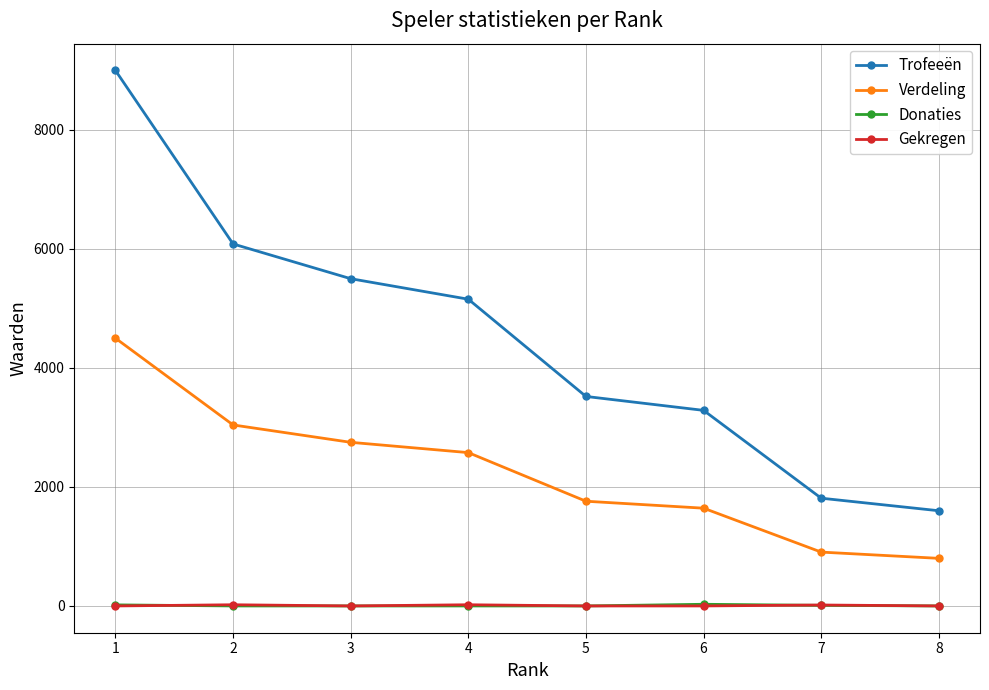

What is the difference between the maximum and second lowest values in the Donaties series?

28